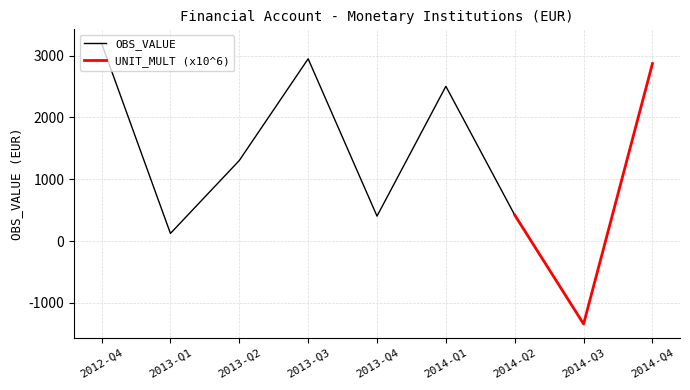

Between 2013-Q4 and 2014-Q3, which is larger?

2013-Q4